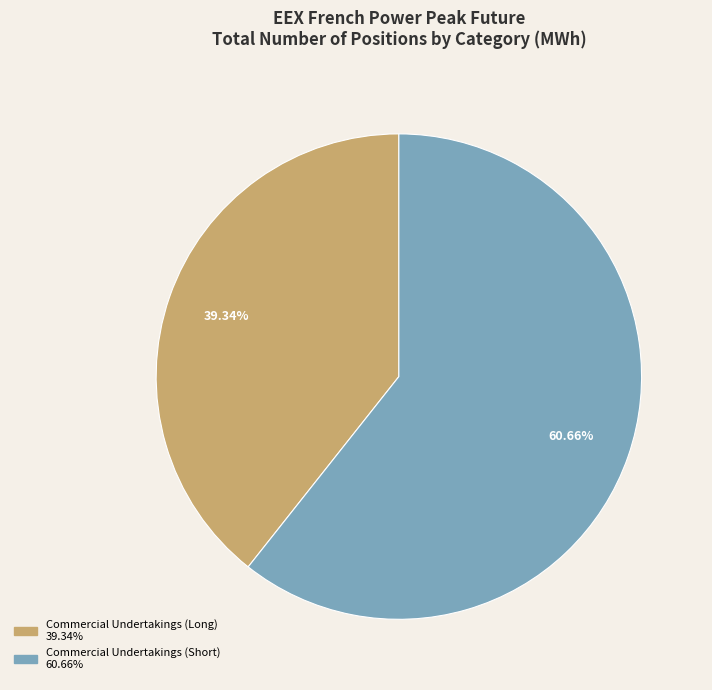

Is there any slice that represents more than half of the pie?

Yes